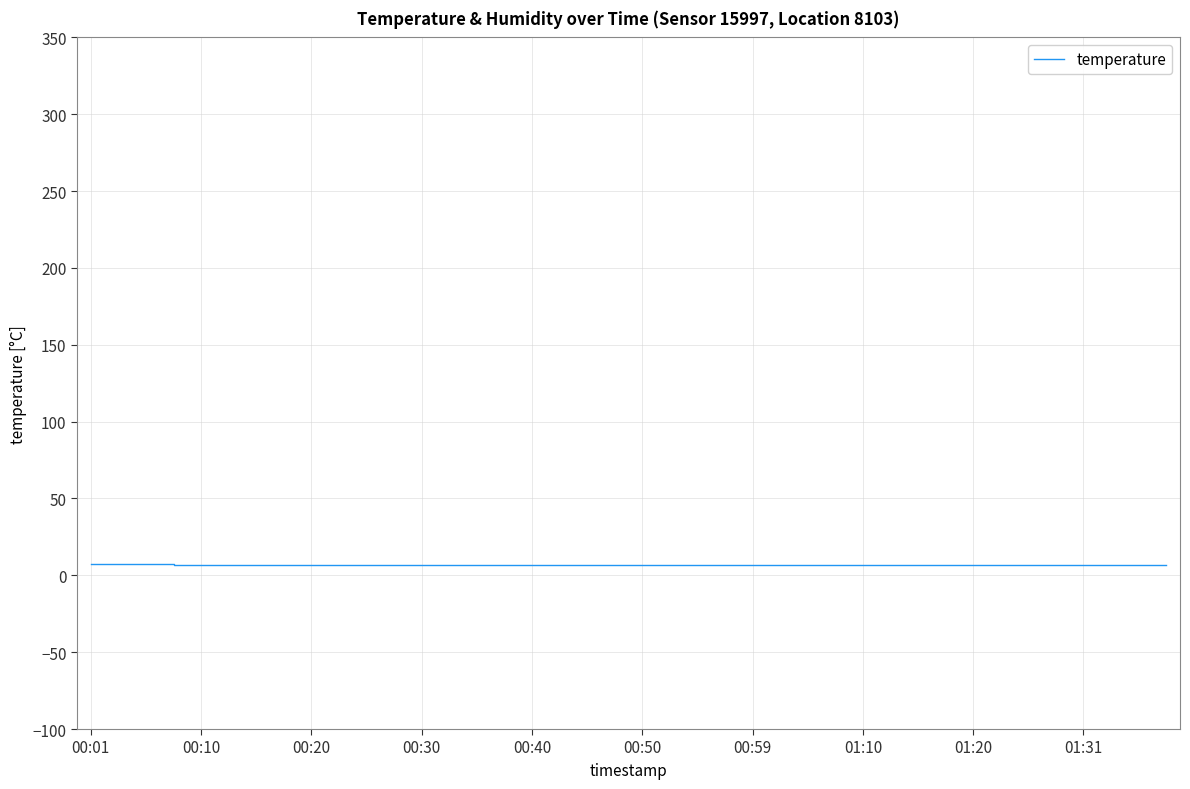

Does the chart display data point markers on the line(s)?

No